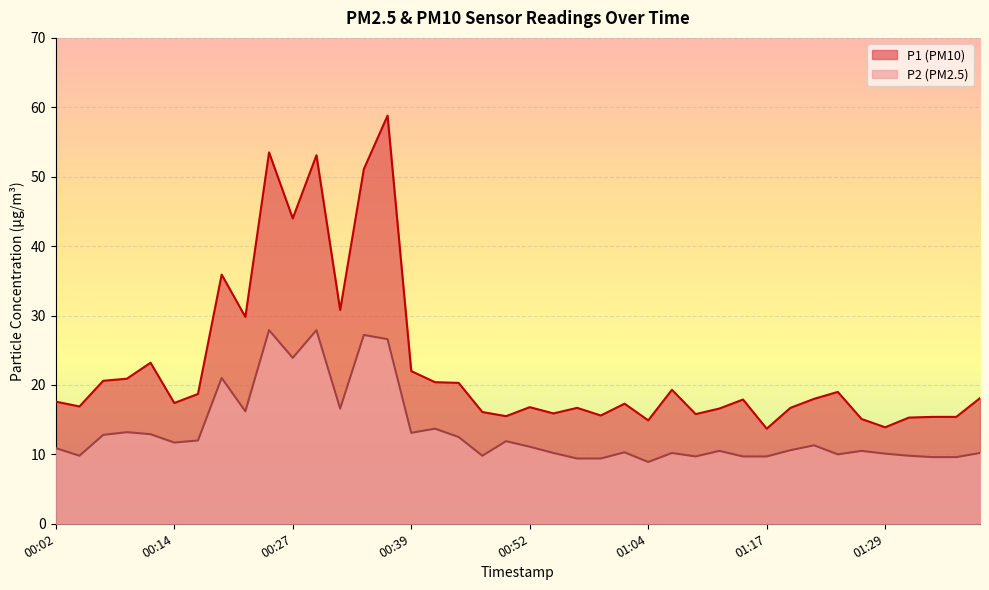

List the series in order of their peak value, highest first.

P1 (PM10), P2 (PM2.5)